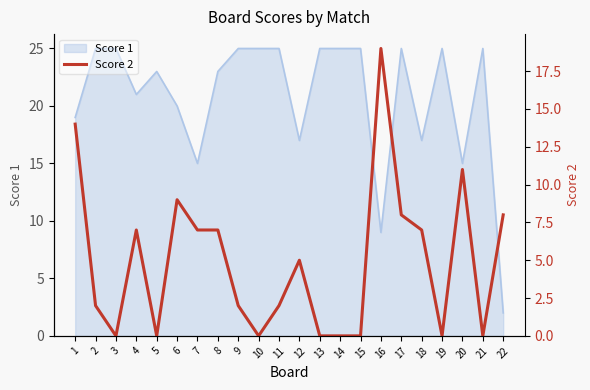

At which label is the value closest to 9?

6